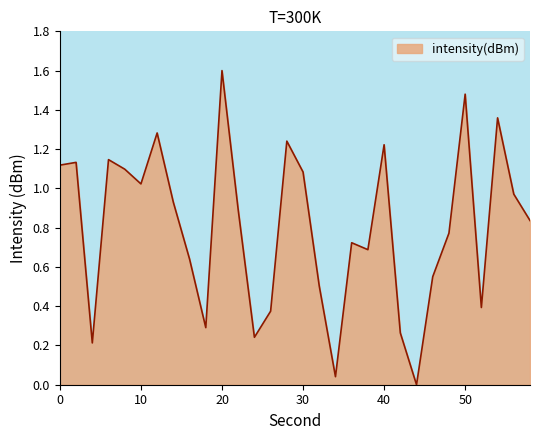

What is the greatest value displayed?

1.6